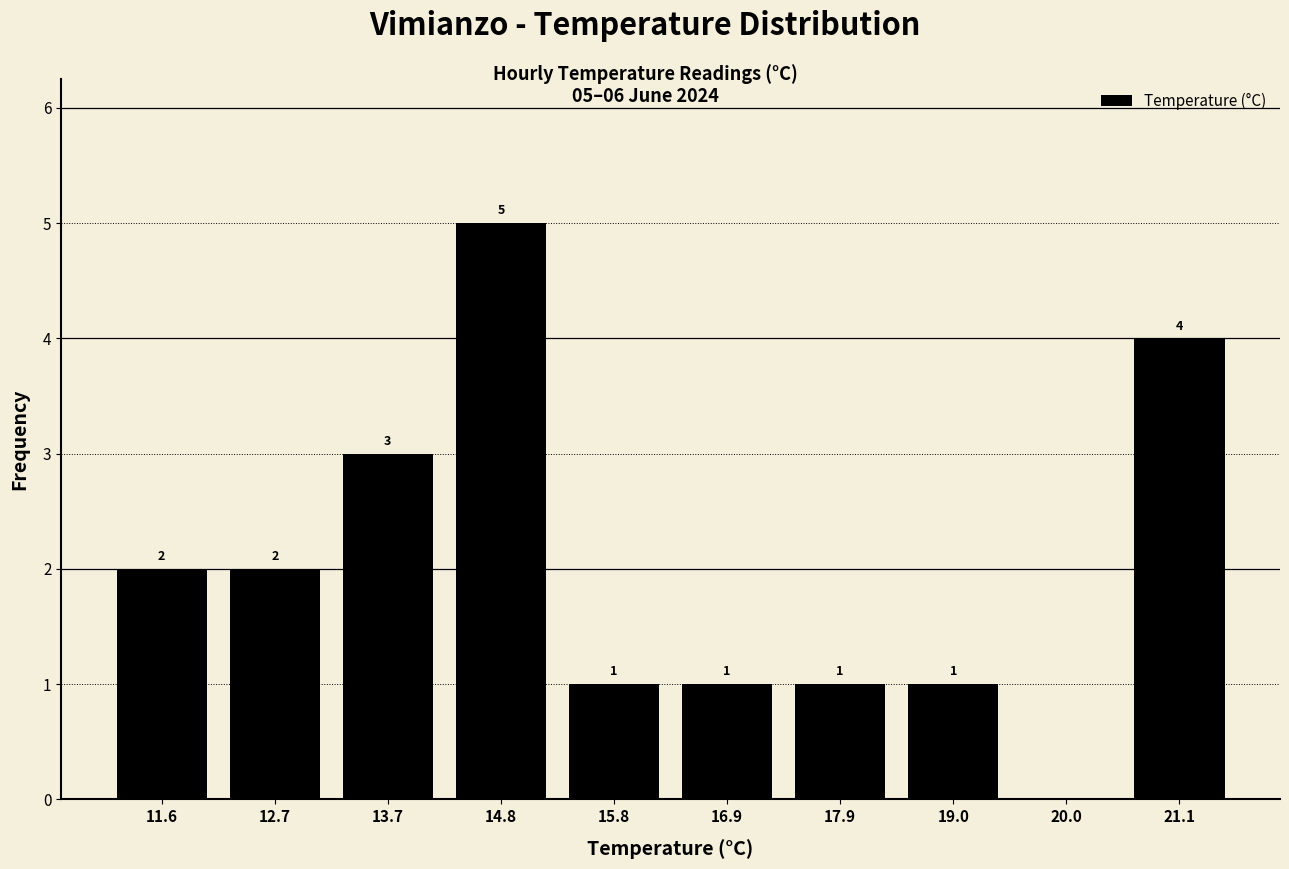

Which range on the x-axis has the tallest bar?

14.25 to 15.30